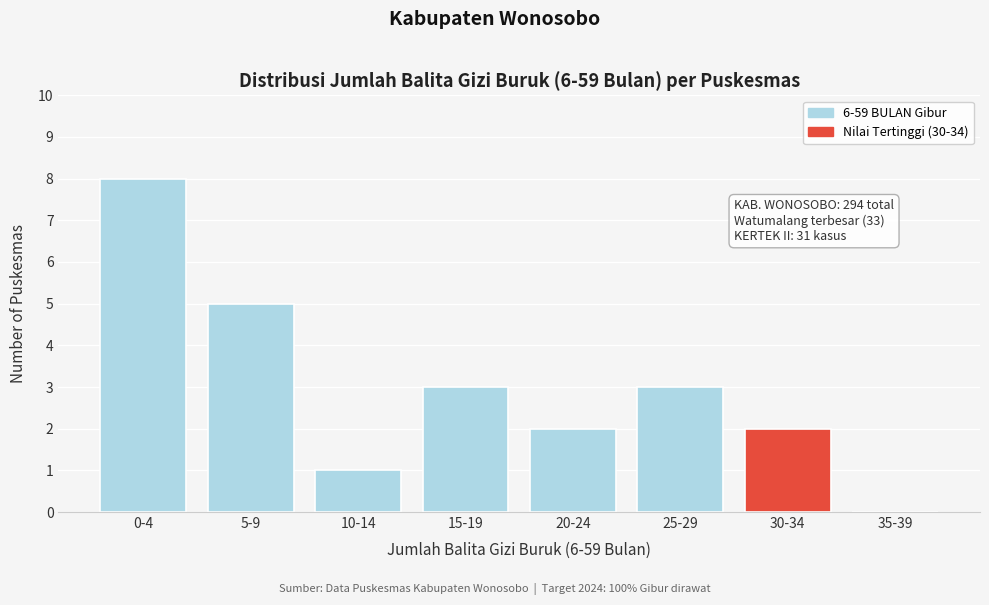

Reading left to right, transcribe all the data shown in this chart.

0-4=8	5-9=5	10-14=1	15-19=3	20-24=2	25-29=3	30-34=2	35-39=0